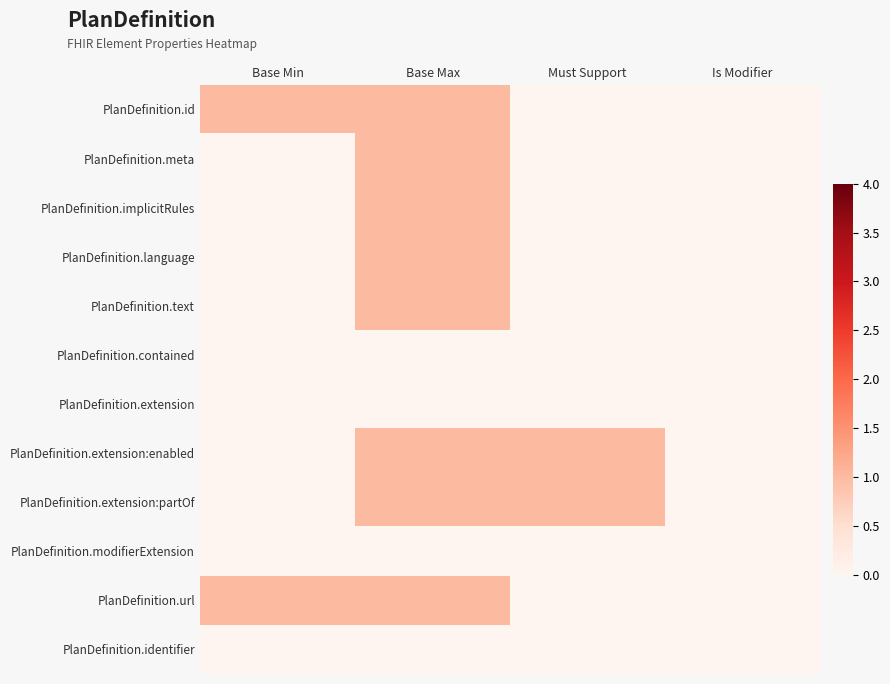

Which series changed the most between Base Min and Is Modifier?

PlanDefinition.id